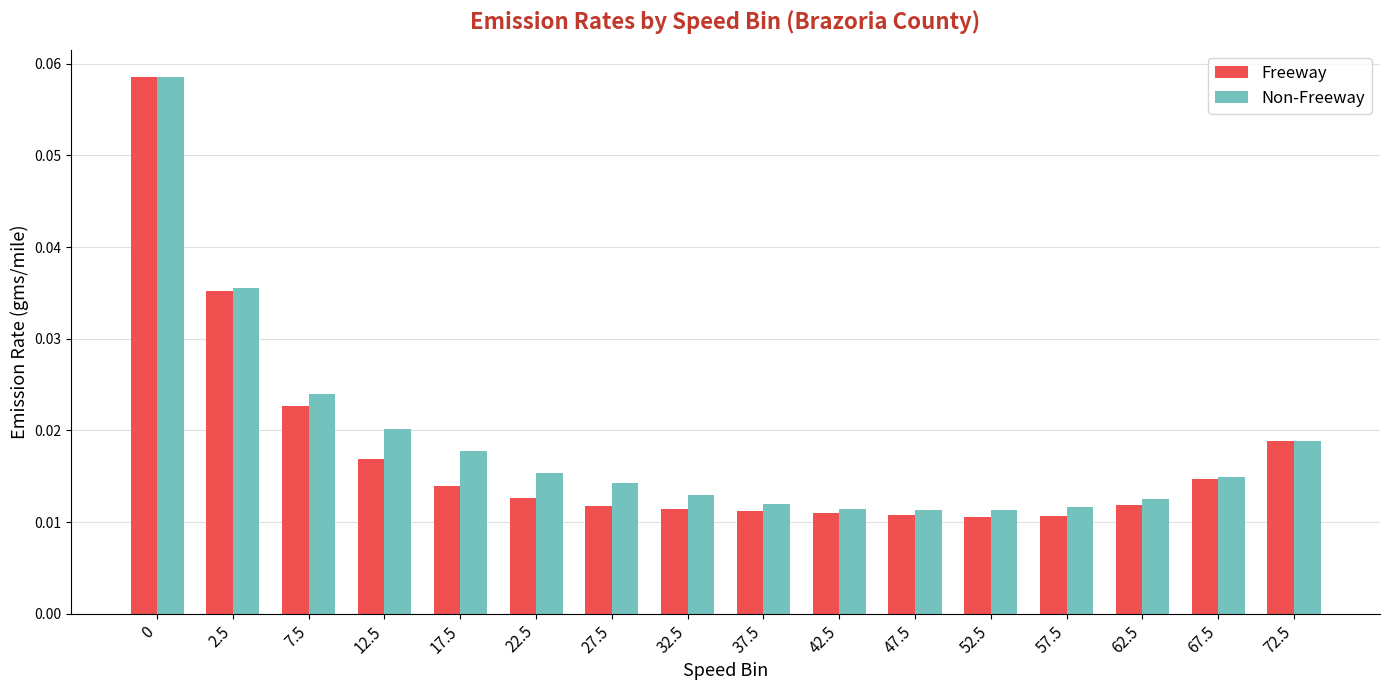

Which series has the largest range (max minus min)?

Freeway